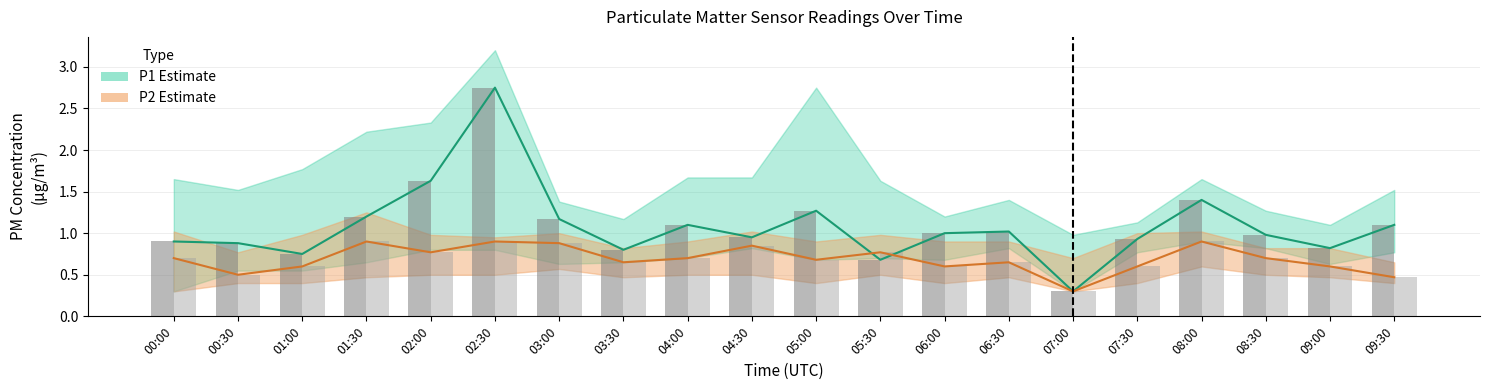

What is the minimum value for P1 (PM10)?

0.3